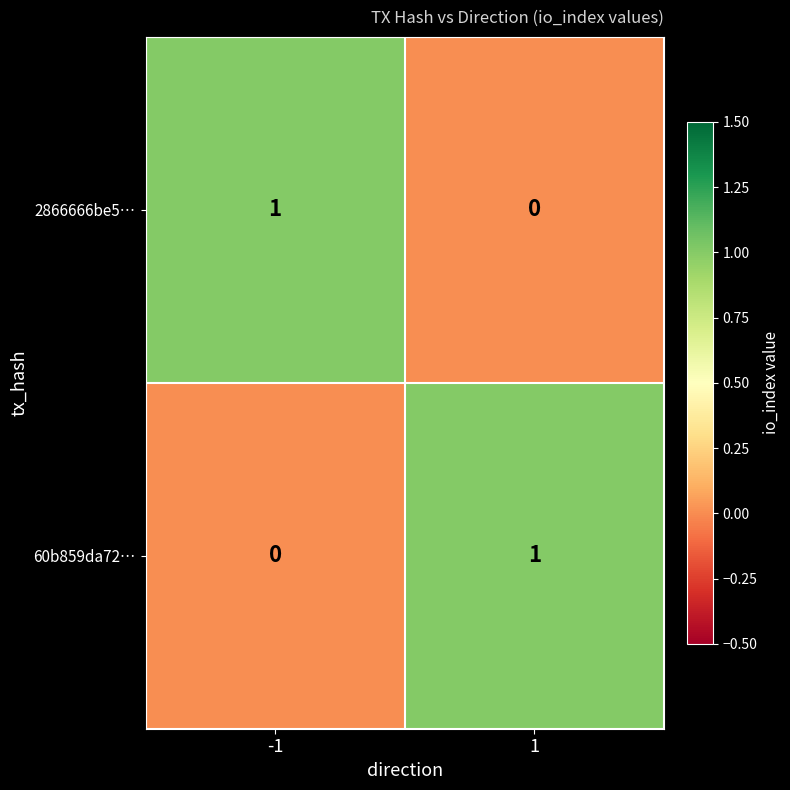

The value of 2866666be5… at 1 is -1. True or false?

False